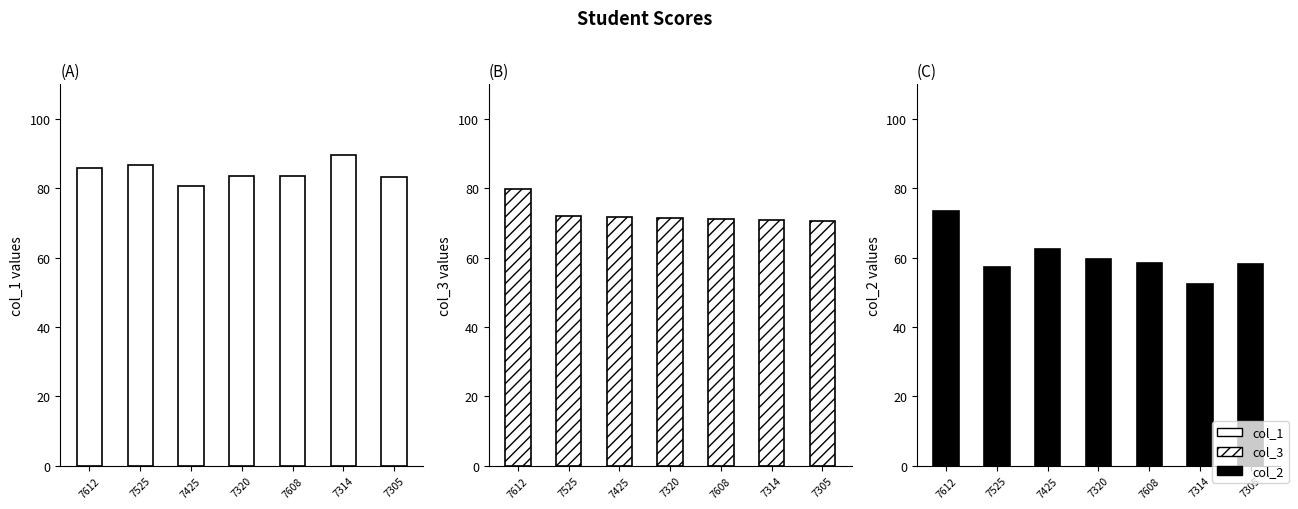

Rank the series at 7320 from lowest to highest value.

col_2, col_3, col_1